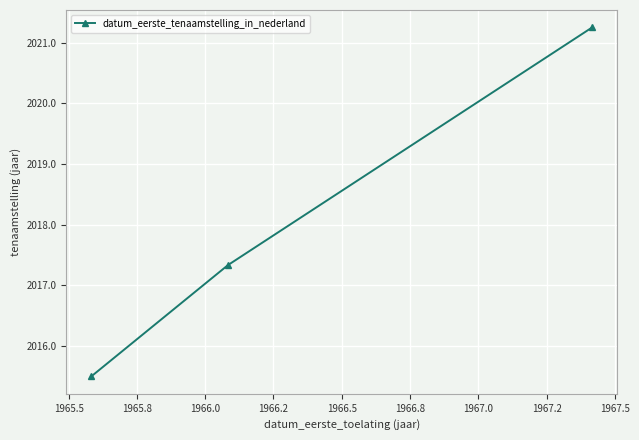

What is the minimum value shown in the chart?

2015.5